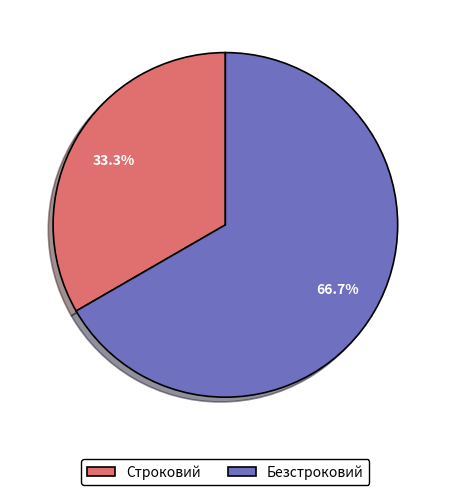

Rank the categories by value from lowest to highest.

Строковий, Безстроковий